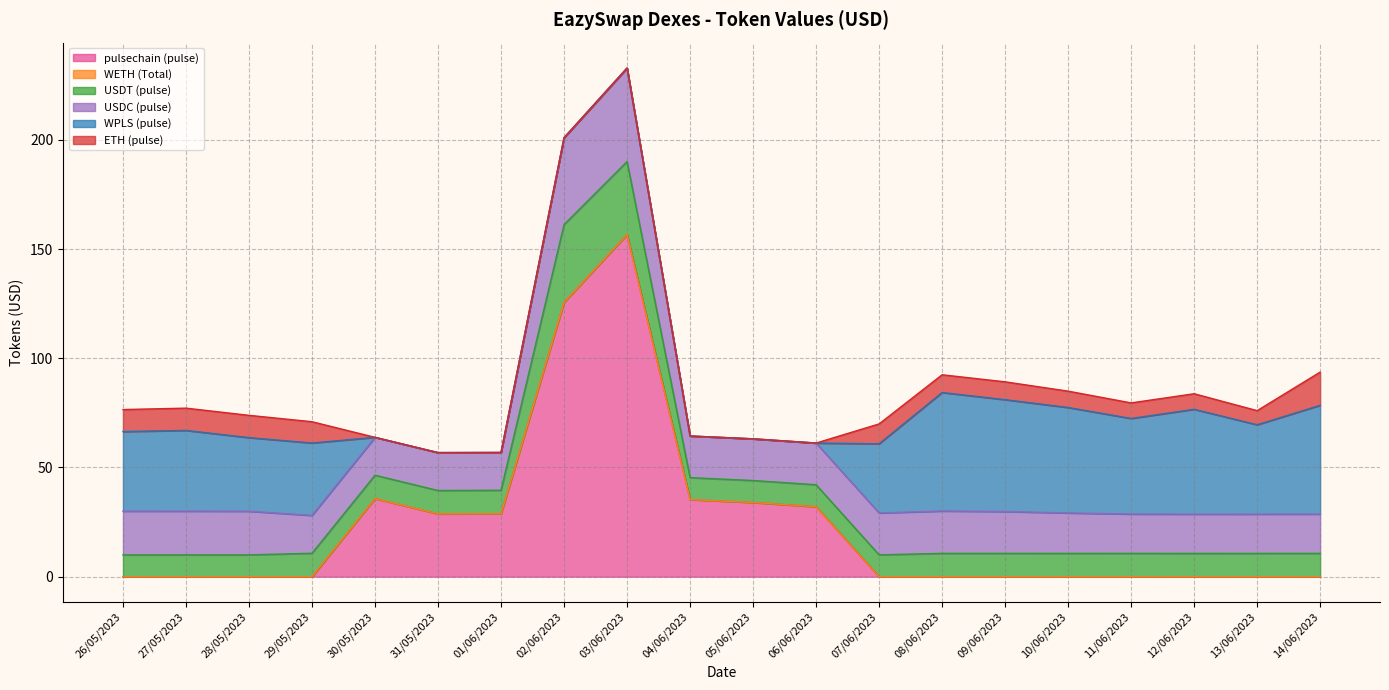

What is the maximum value for WPLS (pulse)?

54.3